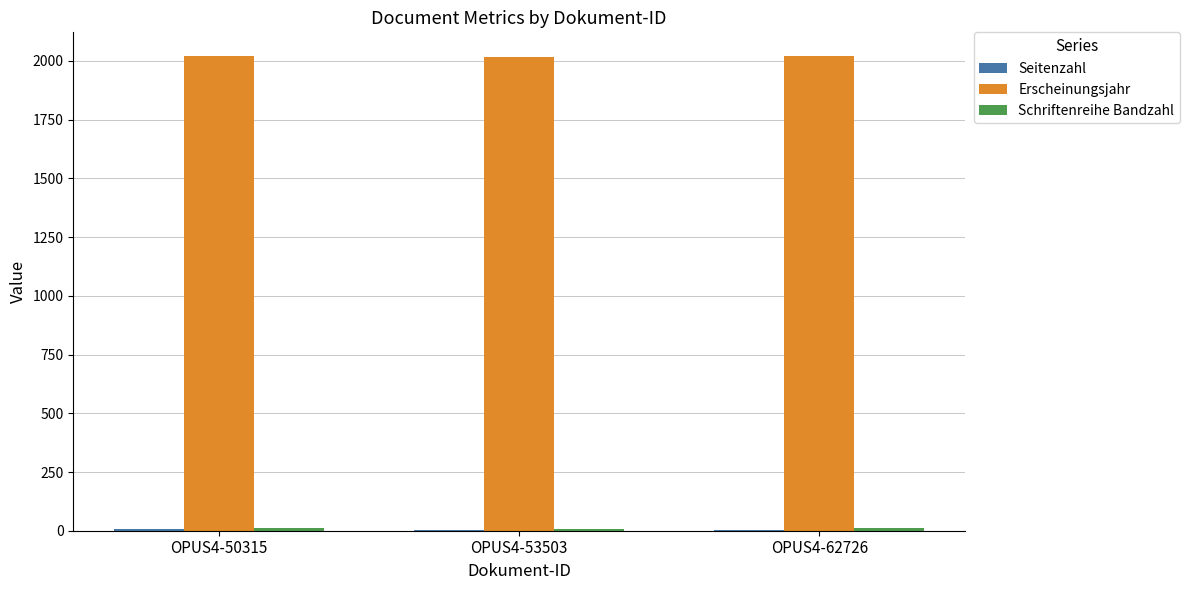

True or false: Erscheinungsjahr has a value of 2018 at OPUS4-53503.

True